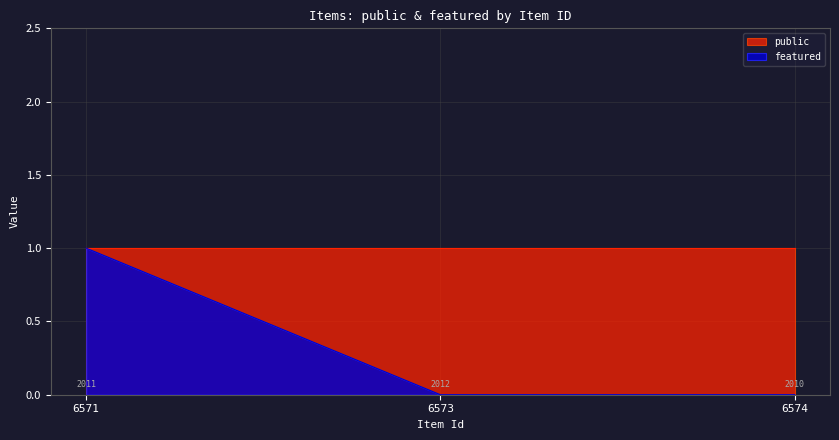

List the labels in order of value, largest first.

6571, 6573, 6574